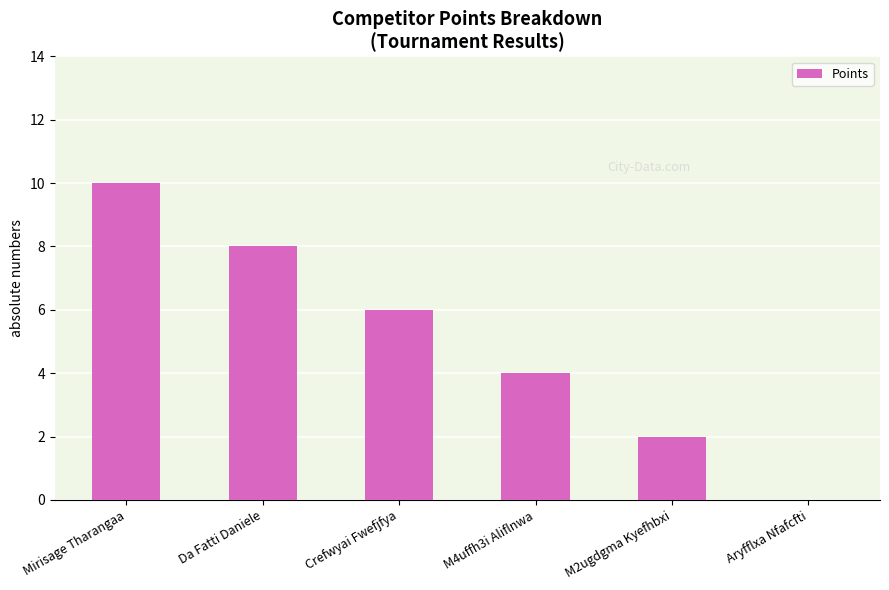

Which has a higher value, Mirisage Tharangaa or M2ugdgma Kyefhbxi?

Mirisage Tharangaa